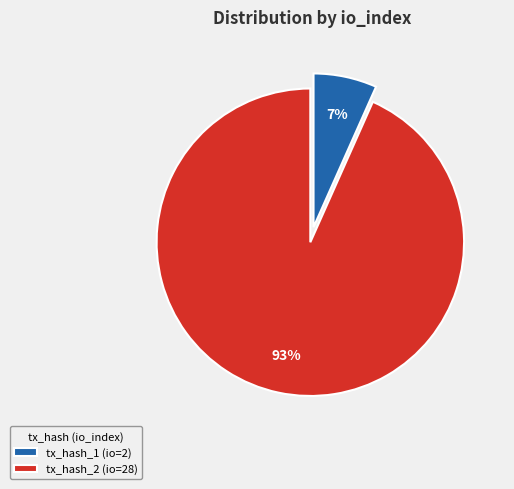

How many slices are in this pie chart?

2